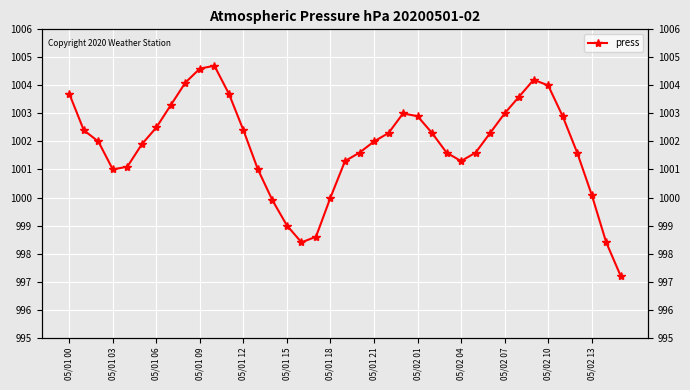

Approximately how many times larger is the value at 05/02 10 compared to 05/01 18?

1.0